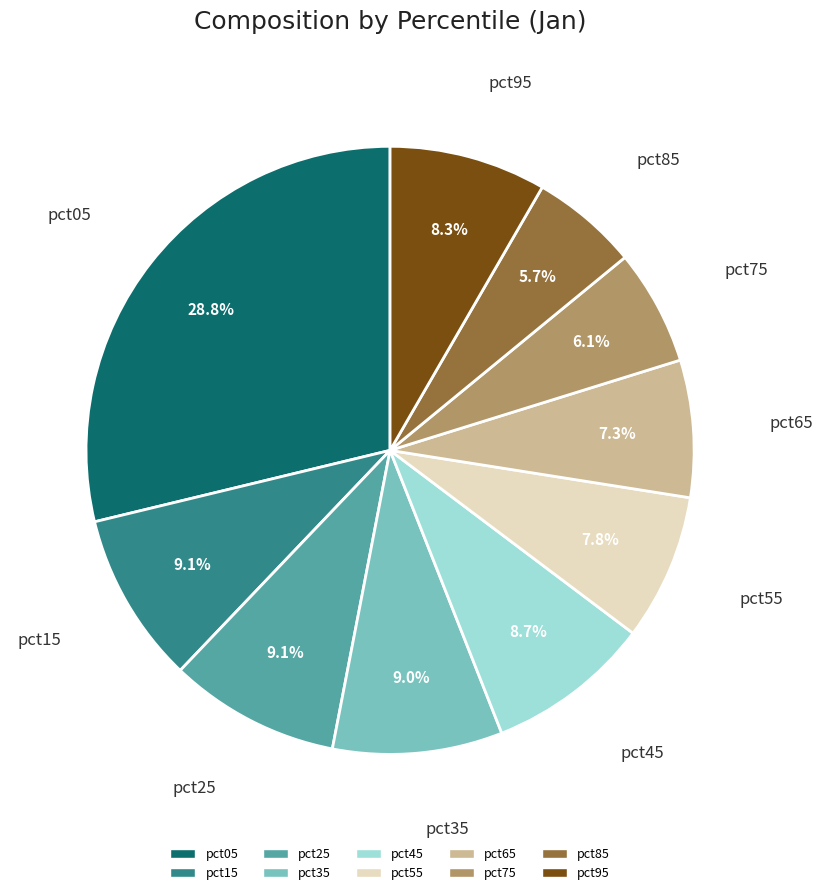

Combined, do pct95 and pct65 account for over 50%?

No